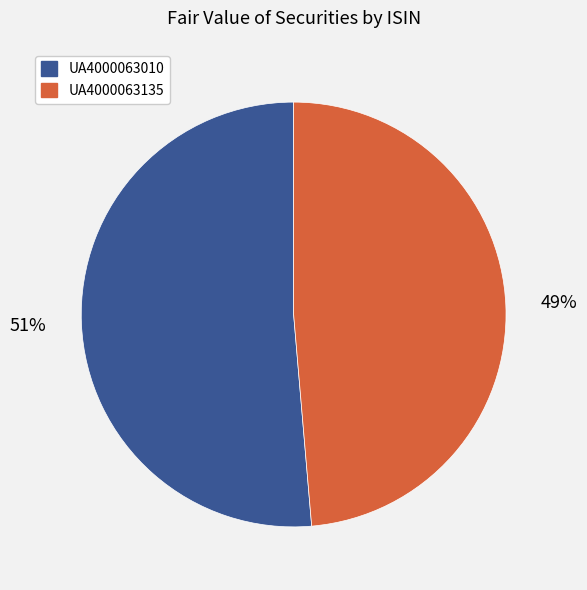

Count the number of slices in the pie.

2